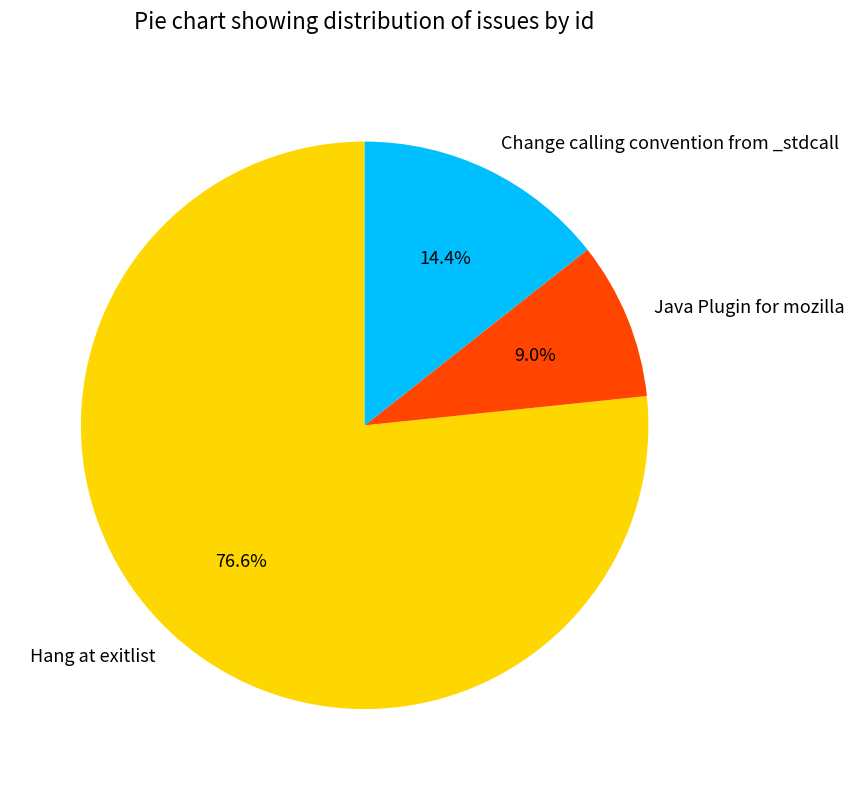

Combined, do Change calling convention from _stdcall and Java Plugin for mozilla account for over 50%?

No